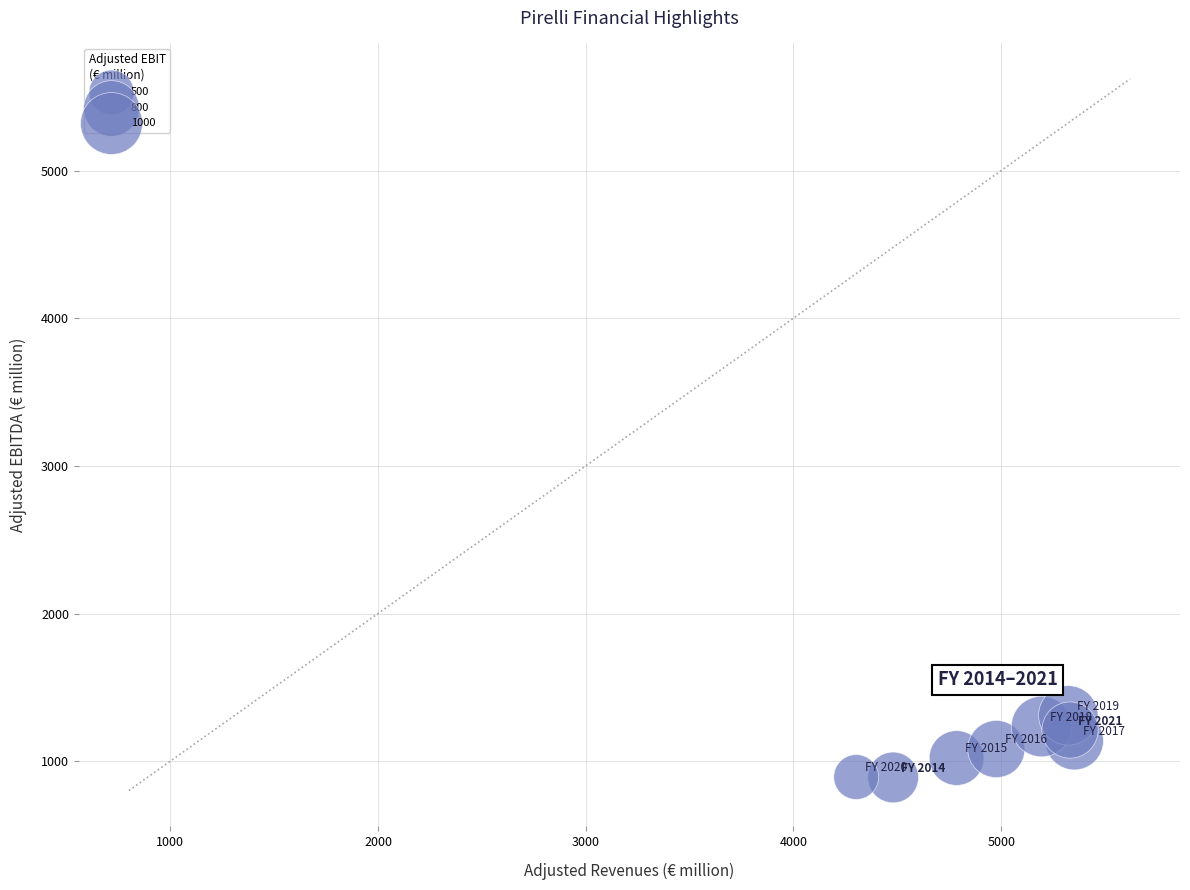

What is the range of X values (max minus min)?

1050.1